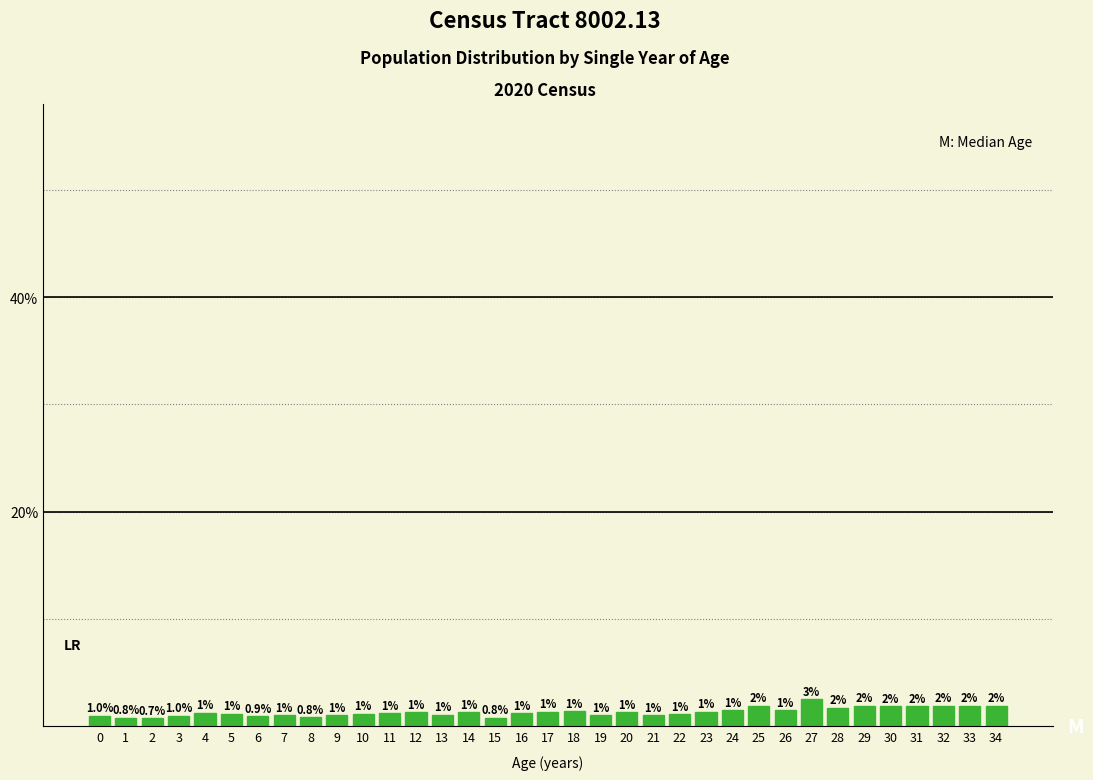

Between 34 and 12, which is larger?

34